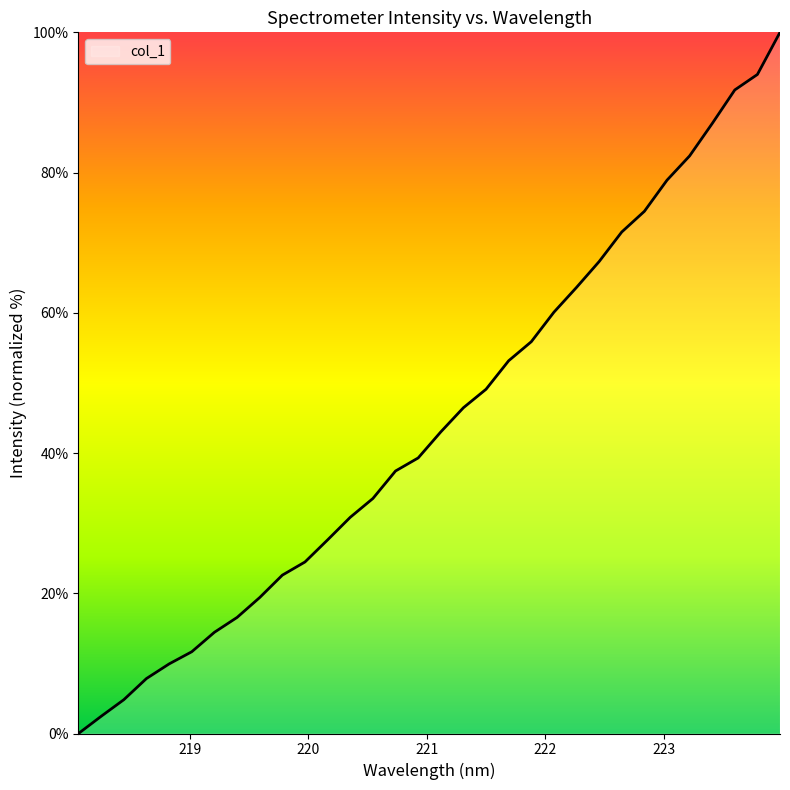

How many series are shown in this chart?

1